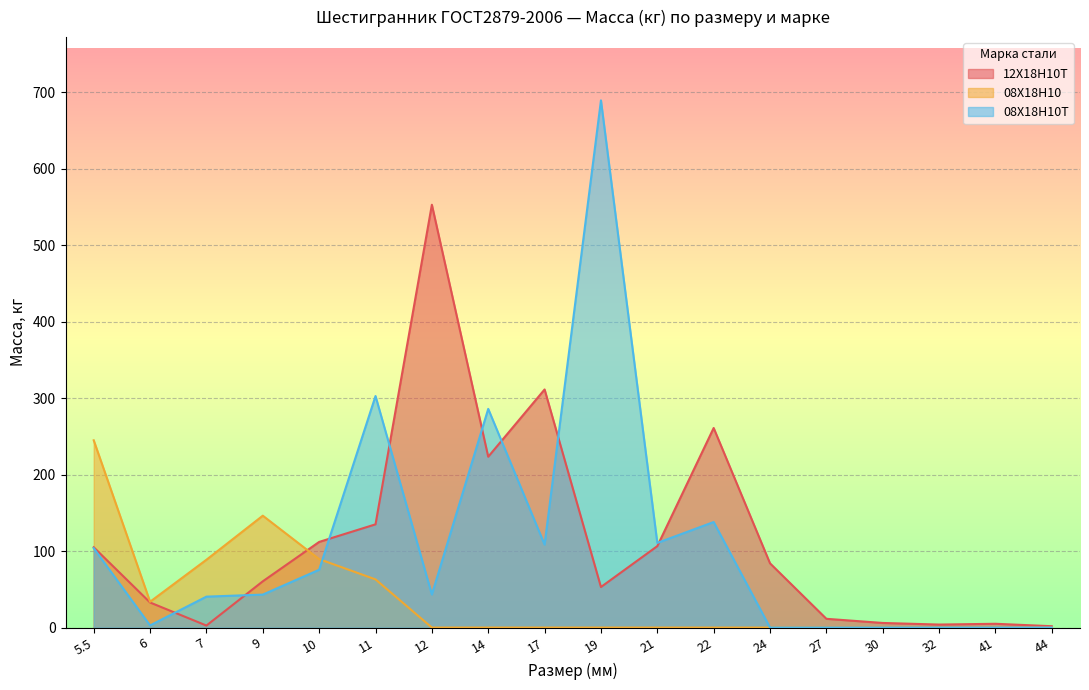

What is the maximum value shown in the chart?

689.5